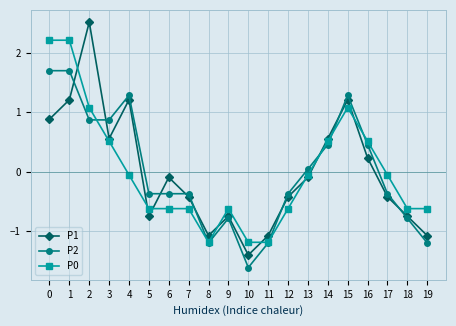

Where is the first local minimum for P1?

3